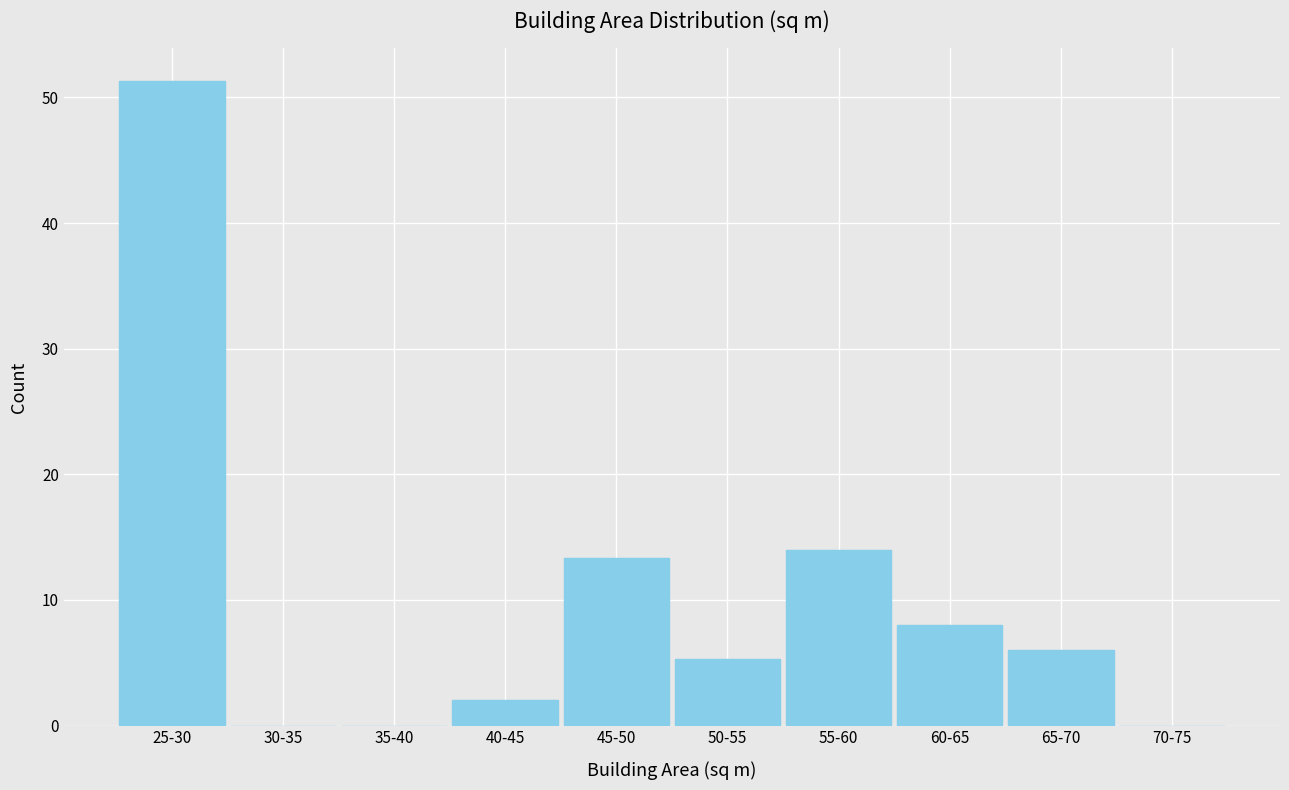

Reading right to left, what are all the values shown in this chart?

70-75=0.0	65-70=6.0	60-65=8.0	55-60=14.0	50-55=5.3	45-50=13.3	40-45=2.0	35-40=0.0	30-35=0.0	25-30=51.3